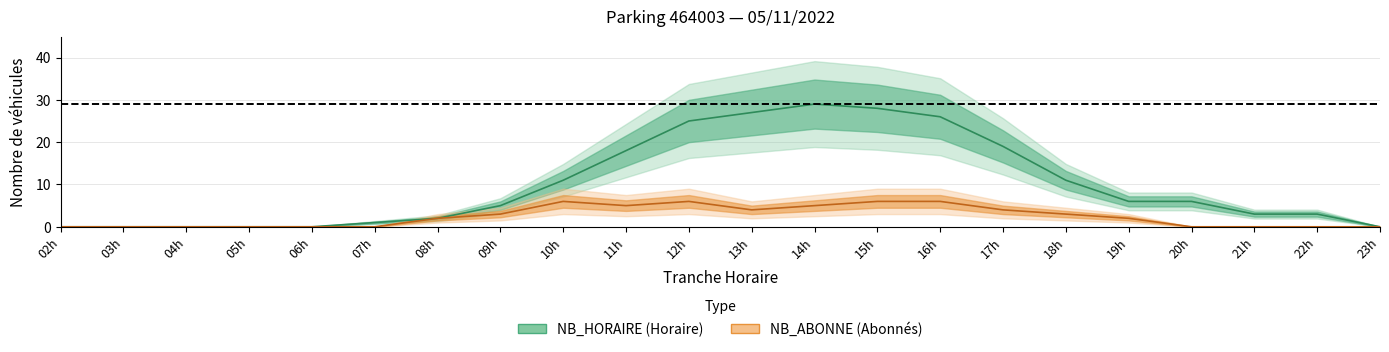

Which series has the largest total across all categories?

NB_HORAIRE